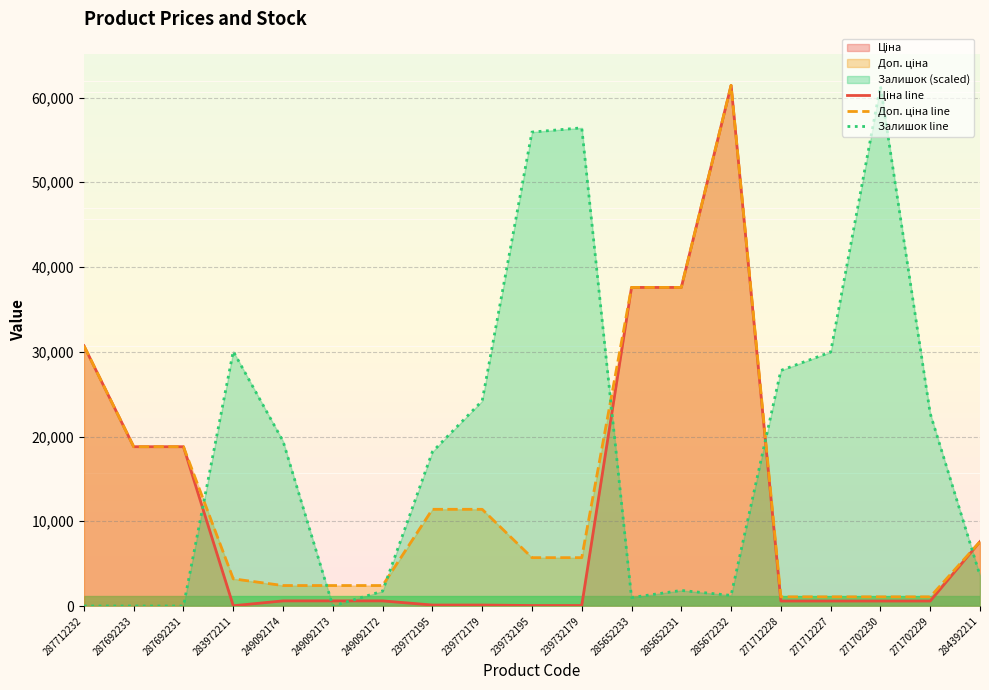

What is the difference between the Залишок line values at 285672232 and 287692233?

1252.1